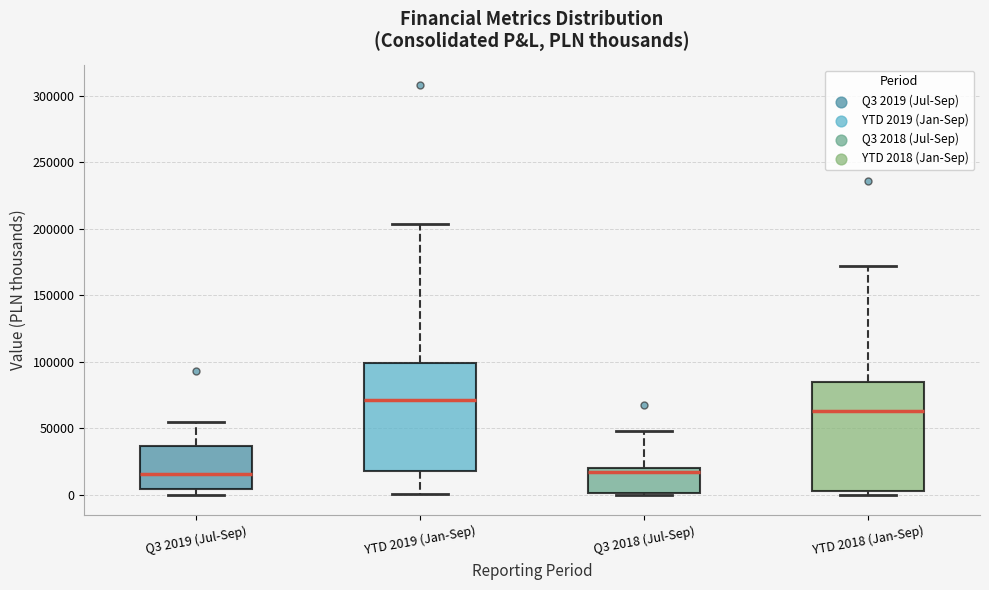

Reading left to right, transcribe this box plot: for each box, give where its median line is, the range the box spans, and where its two whiskers end, as read against the y-axis. The values are not printed on the chart, so give them approximately, as read against the axis.

Q3 2019 (Jul-Sep): median 15000, box 5000 to 35000, whiskers 0 to 55000
YTD 2019 (Jan-Sep): median 70000, box 20000 to 100000, whiskers 0 to 205000
Q3 2018 (Jul-Sep): median 15000, box 0 to 20000, whiskers 0 to 50000
YTD 2018 (Jan-Sep): median 65000, box 5000 to 85000, whiskers 0 to 170000